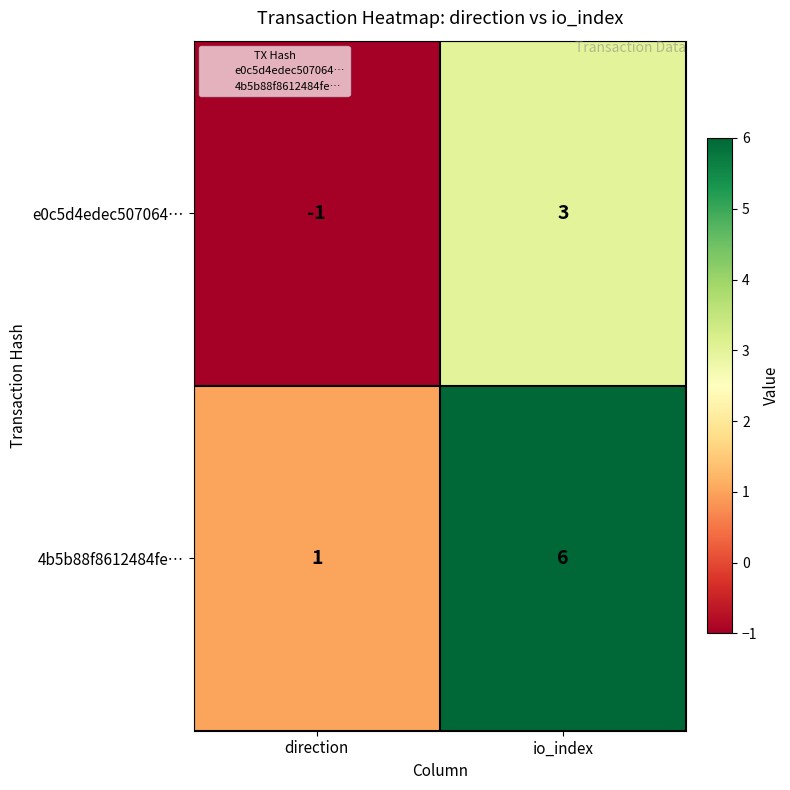

Reading left to right, list all the values displayed in this chart.

e0c5d4edec507064…: -1	3
4b5b88f8612484fe…: 1	6